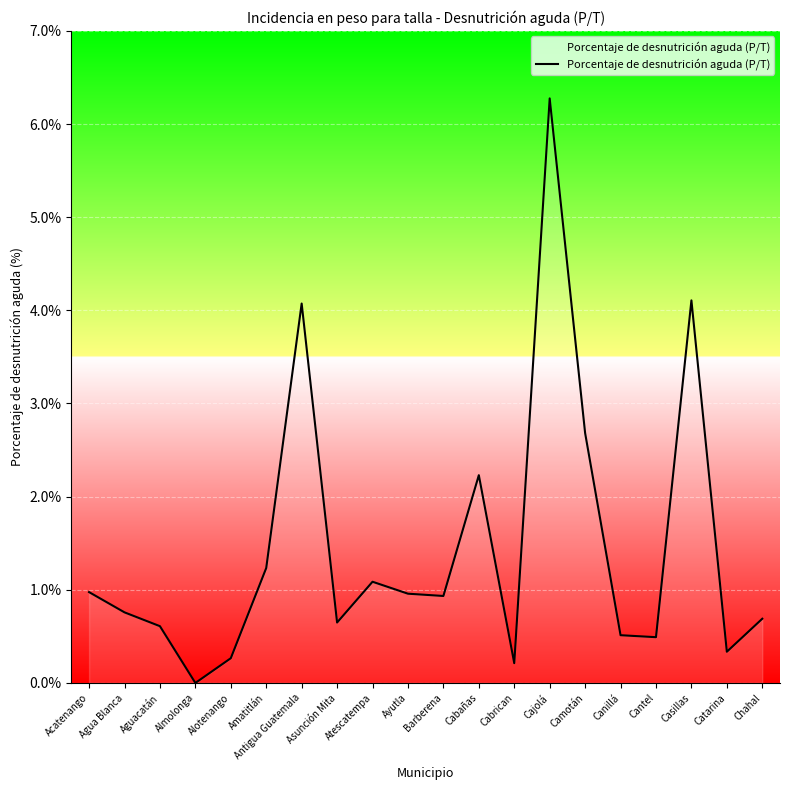

What position from the left is Cajolá?

14